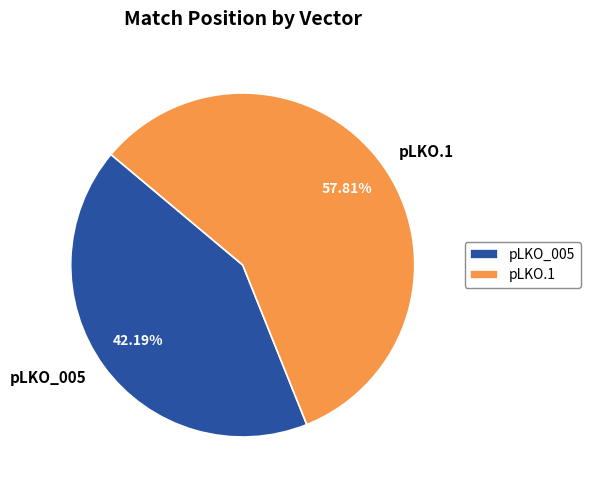

To the nearest percent, what portion does pLKO_005 represent?

42%